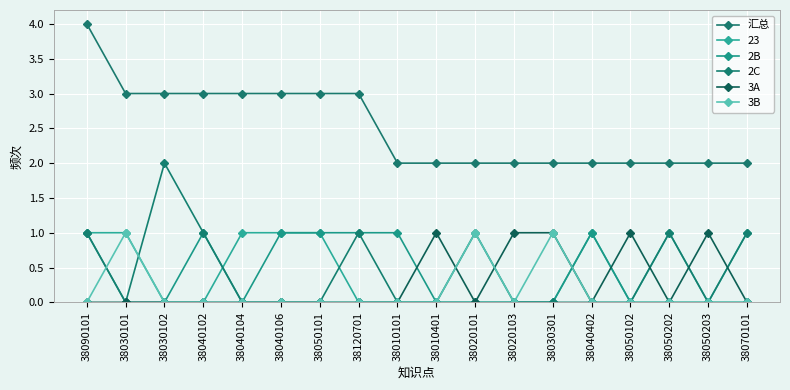

At which category does 2B reach its first local peak?

38040102